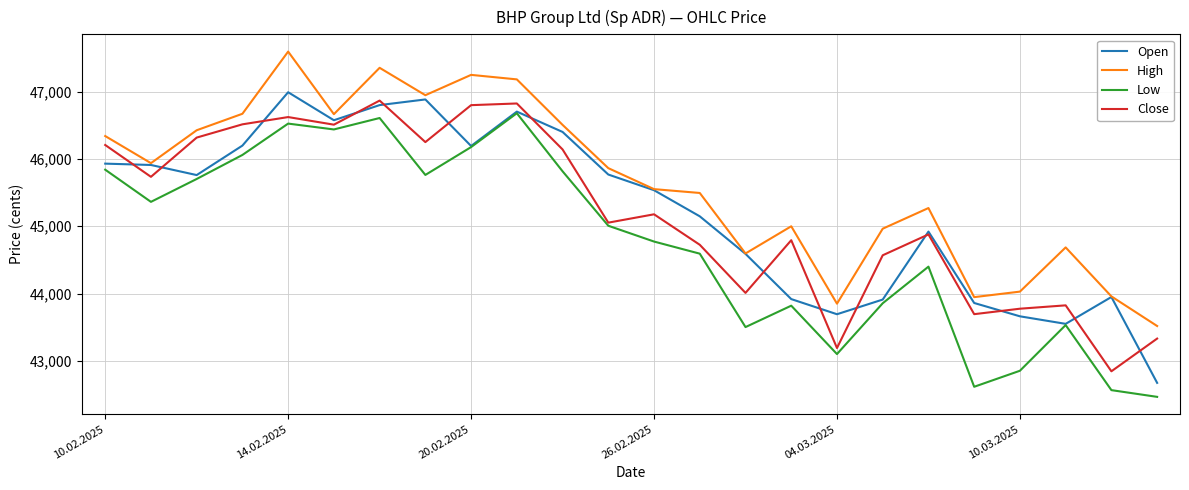

What is the highest value of the Low series?

46680